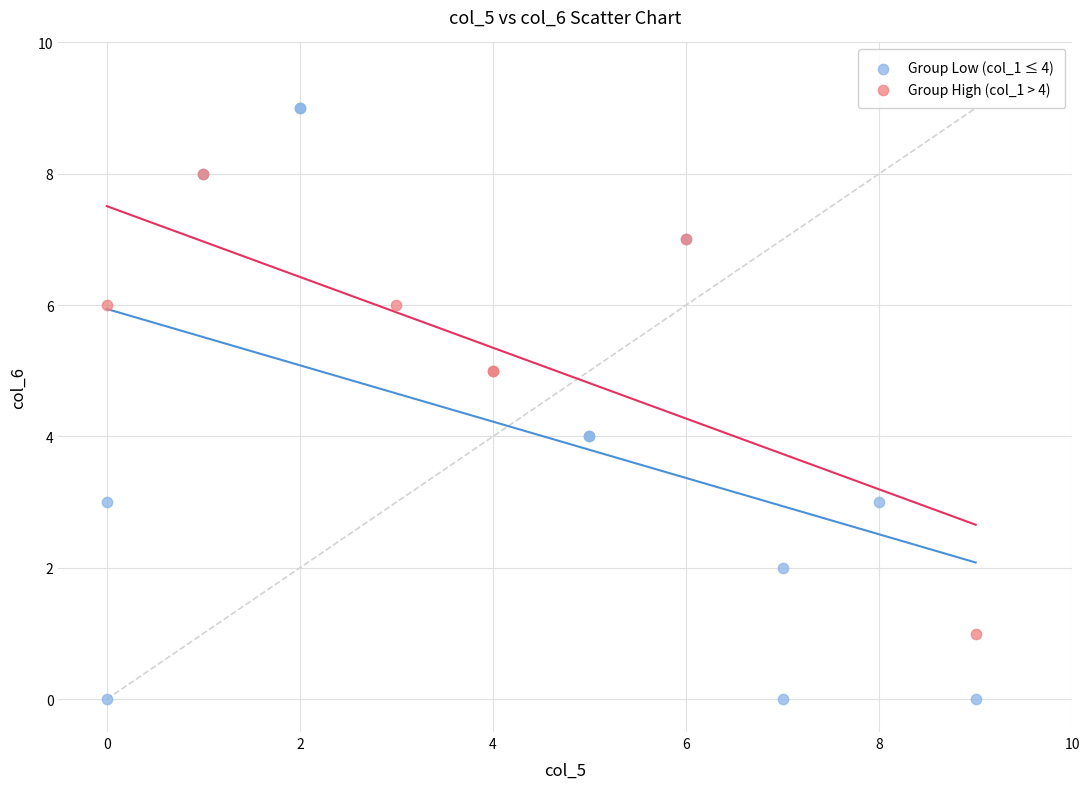

Which series has the widest spread of Y values?

Group Low (col_1 ≤ 4)